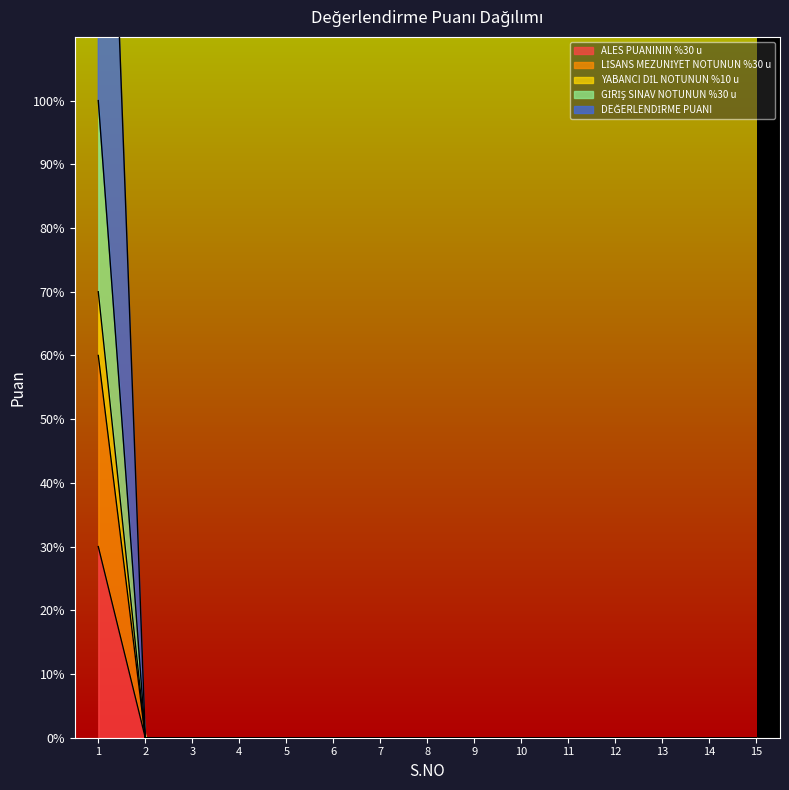

What are all the series names shown in the legend?

ALES PUANININ %30 u, LİSANS MEZUNİYET NOTUNUN %30 u, YABANCI DİL NOTUNUN %10 u, GİRİŞ SINAV NOTUNUN %30 u, DEĞERLENDİRME PUANI